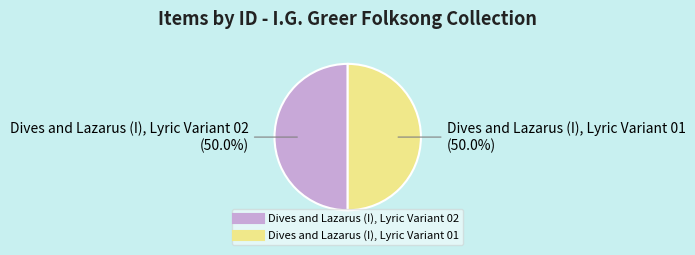

Is the sum of Dives and Lazarus (I), Lyric Variant 01 and Dives and Lazarus (I), Lyric Variant 02 greater than half?

Yes